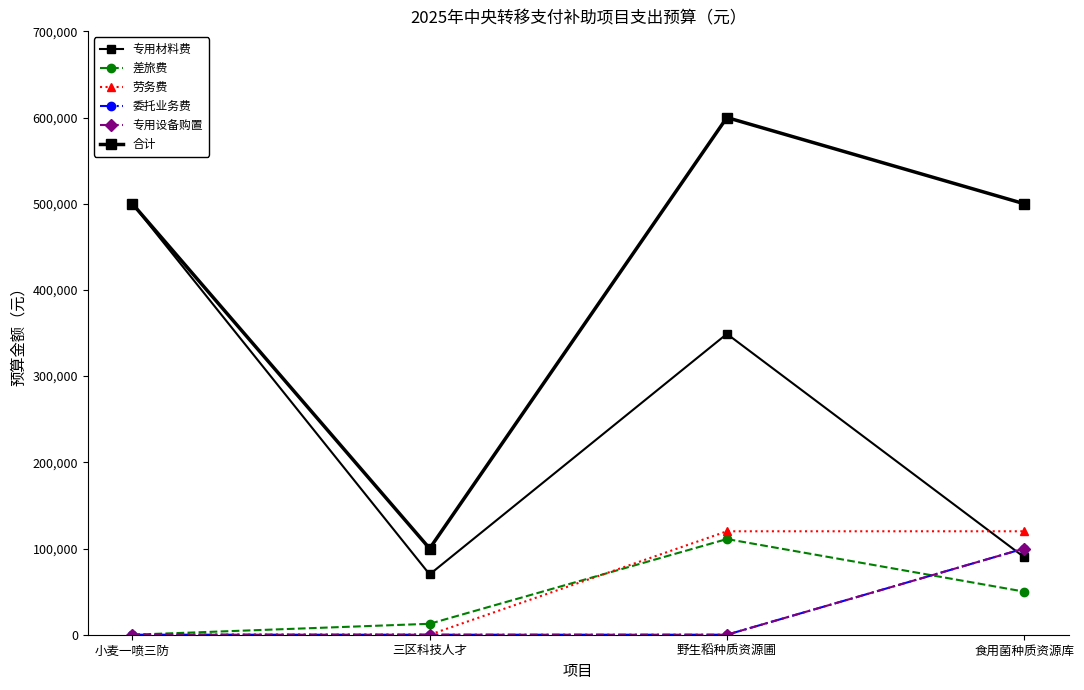

Is the value of 劳务费 at 食用菌种质资源库 greater than the value of 专用设备购置 at 三区科技人才?

Yes